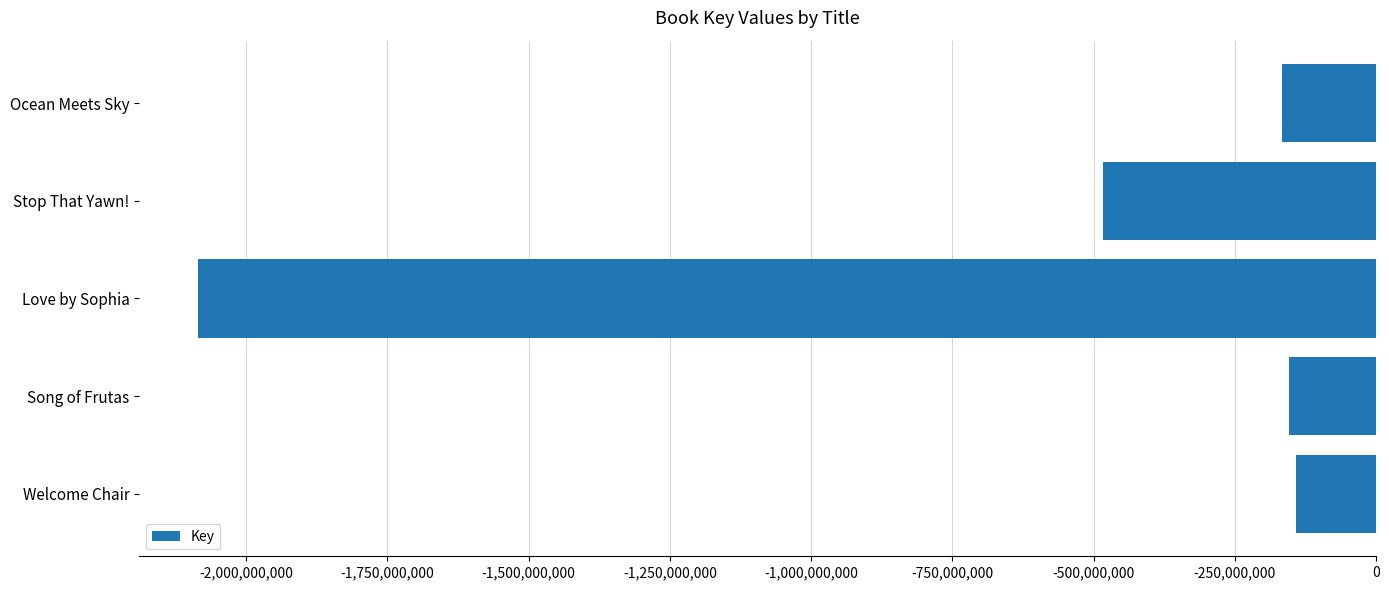

What is the greatest value displayed?

-141383996